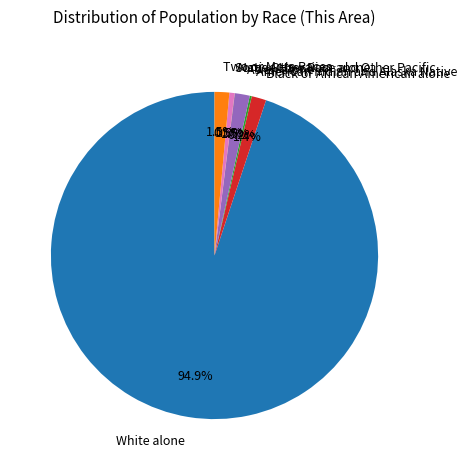

To the nearest percent, what percentage of the pie is White alone?

95%